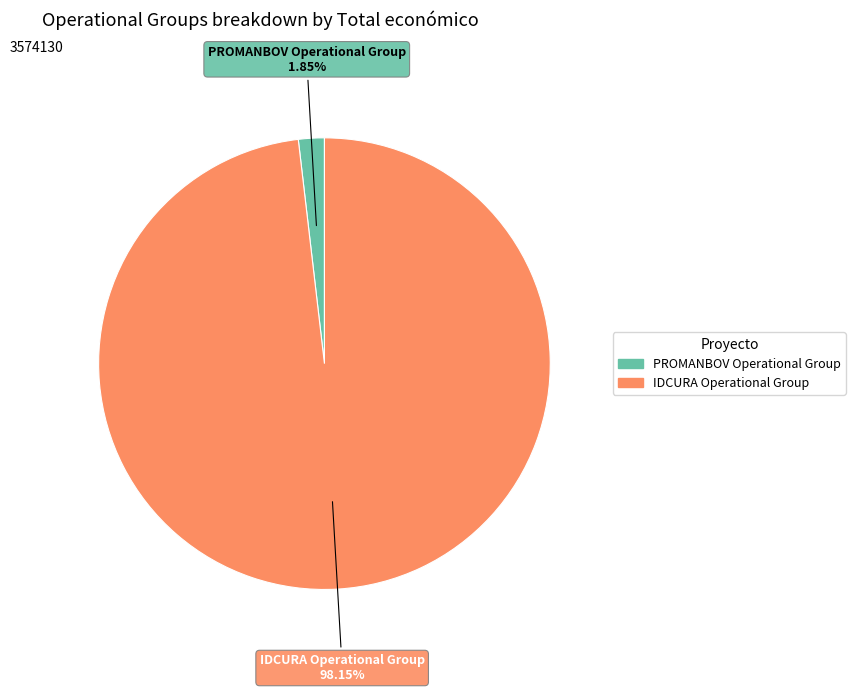

Combined, do IDCURA Operational Group and PROMANBOV Operational Group account for over 50%?

Yes